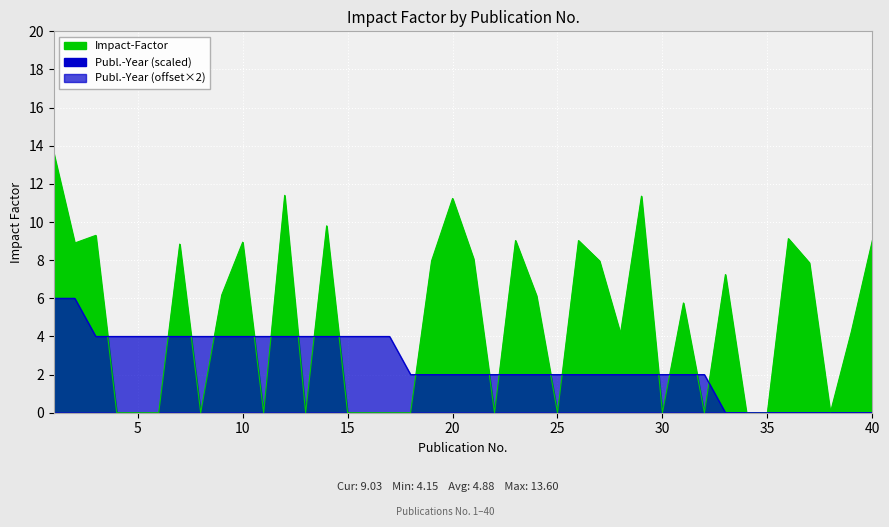

What is the difference between the second highest and minimum values in the Impact-Factor series?

11.4